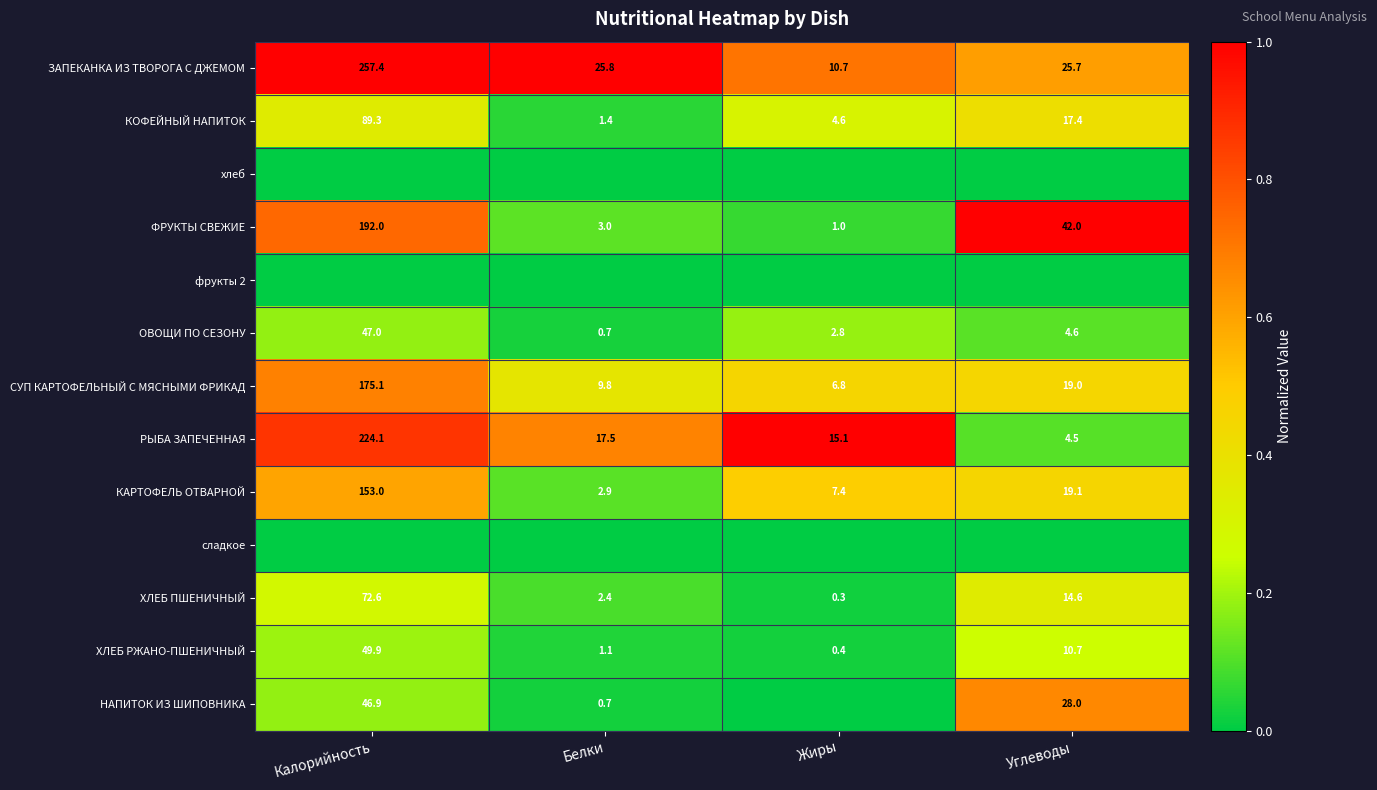

Rank the categories by ФРУКТЫ СВЕЖИЕ value from lowest to highest.

Жиры, Белки, Углеводы, Калорийность